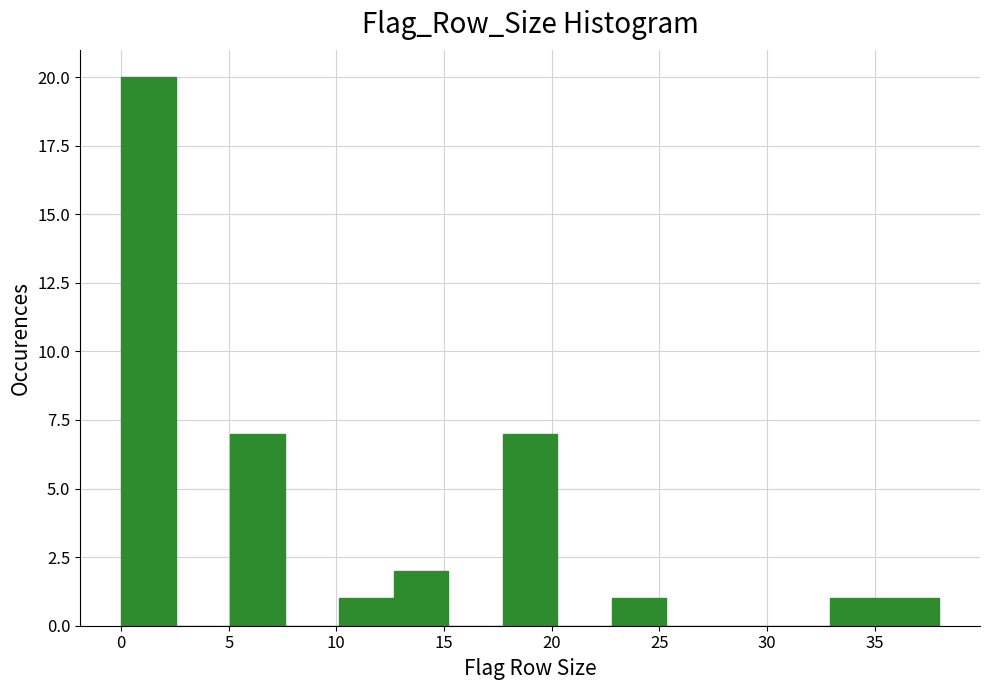

What is the height of the bar covering 0.0 to 2.5 on the x-axis? Neither the bar edges nor the heights are printed on the chart, so give them approximately, as read against the axes.

20